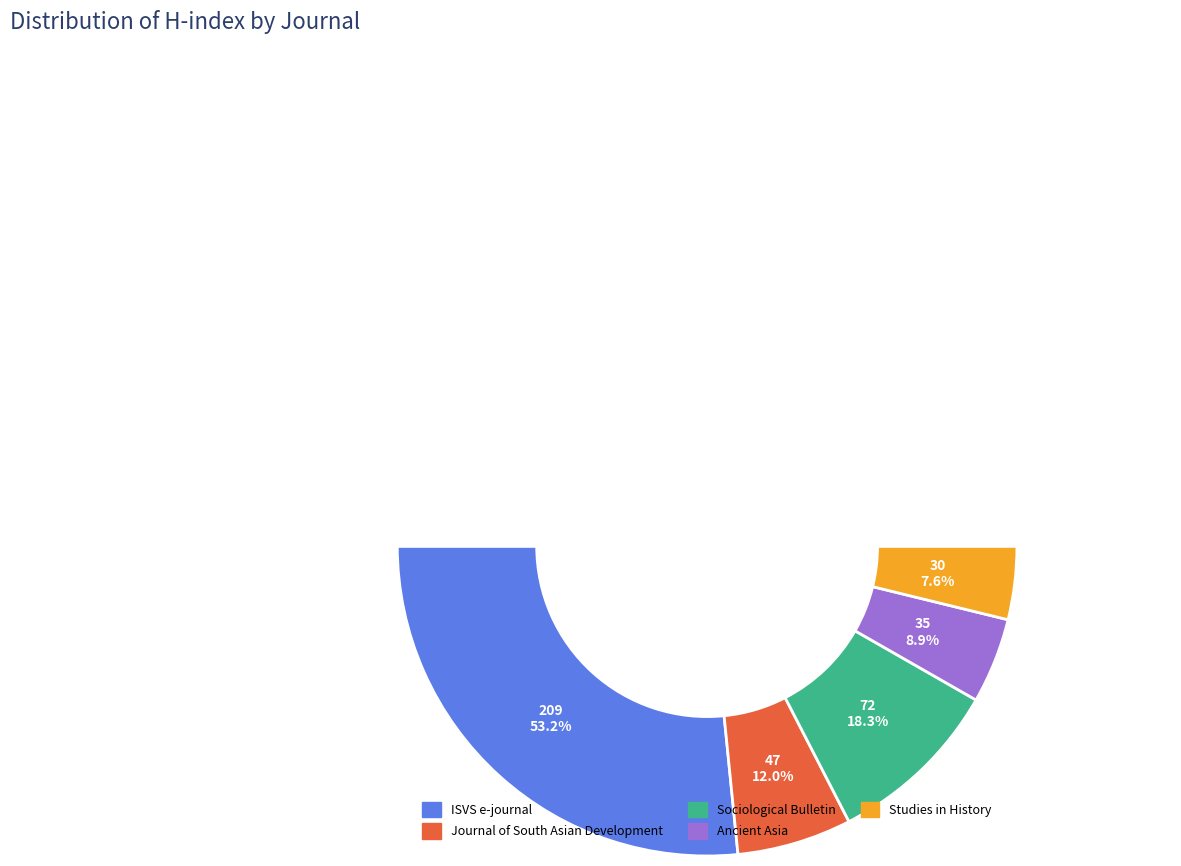

What percentage is the Journal of South Asian Development slice, to the nearest percent?

12%